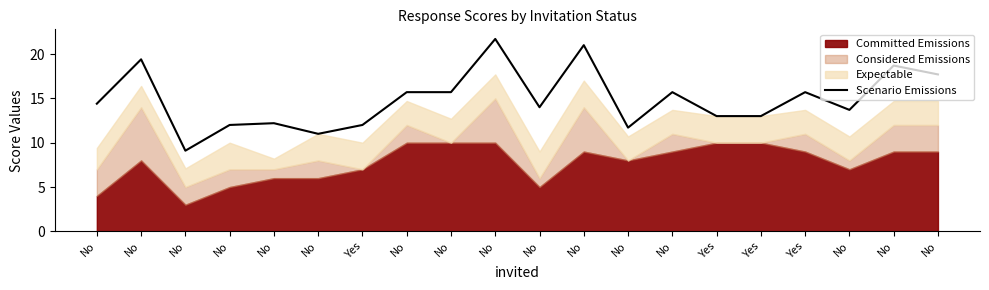

Reading left to right, what are all the values shown in this chart?

14.4	19.4	9.1	12.0	12.2	11.0	12.0	15.7	15.7	21.7	14.0	21.0	11.7	15.7	13.0	13.0	15.7	13.7	18.7	17.7